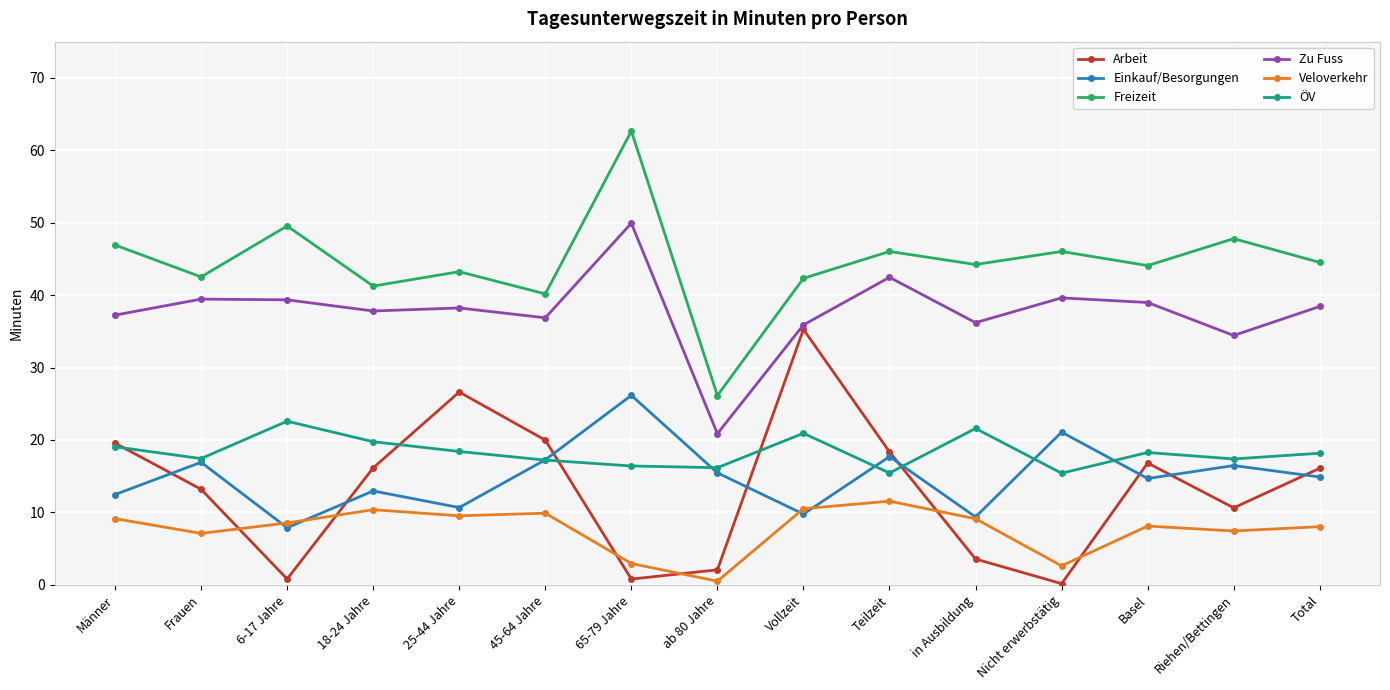

How many categories are shown in the chart?

15